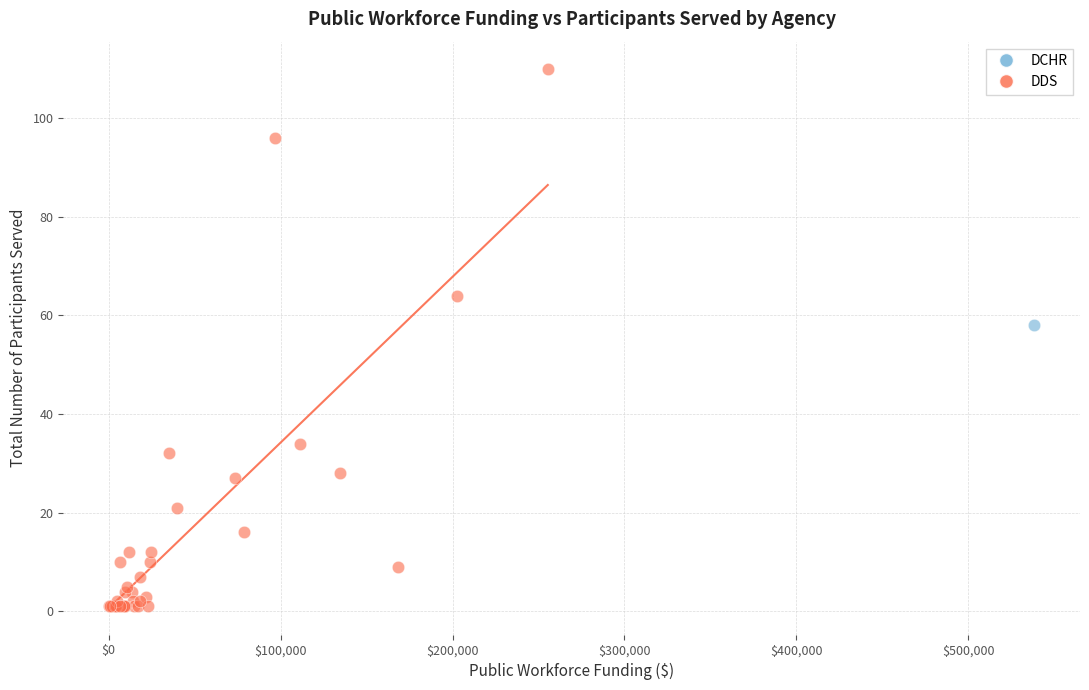

What are all the series names shown in the legend?

DCHR, DDS